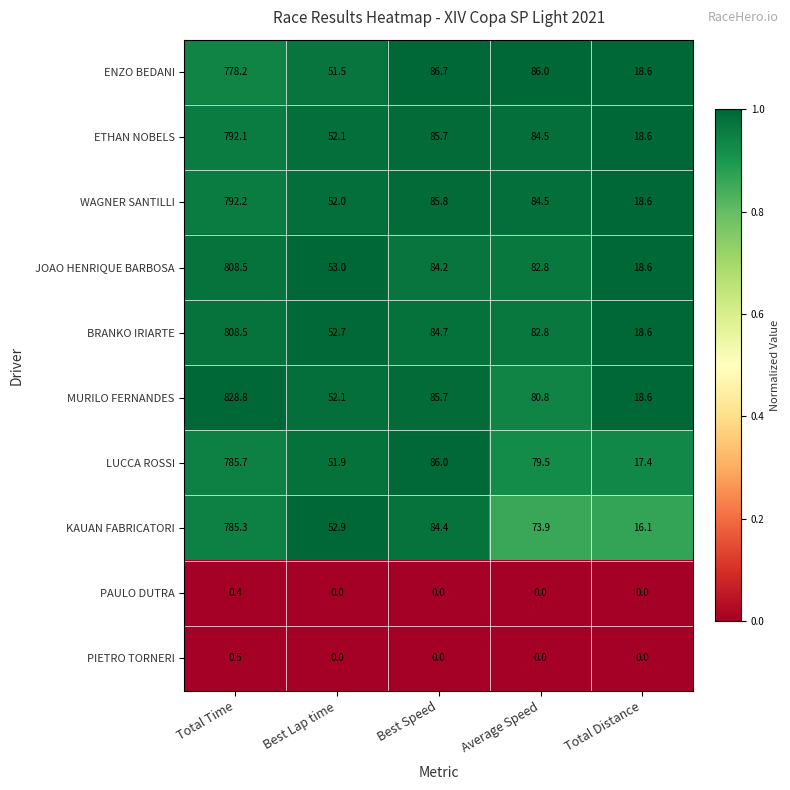

What is the maximum value shown in the chart?

828.8